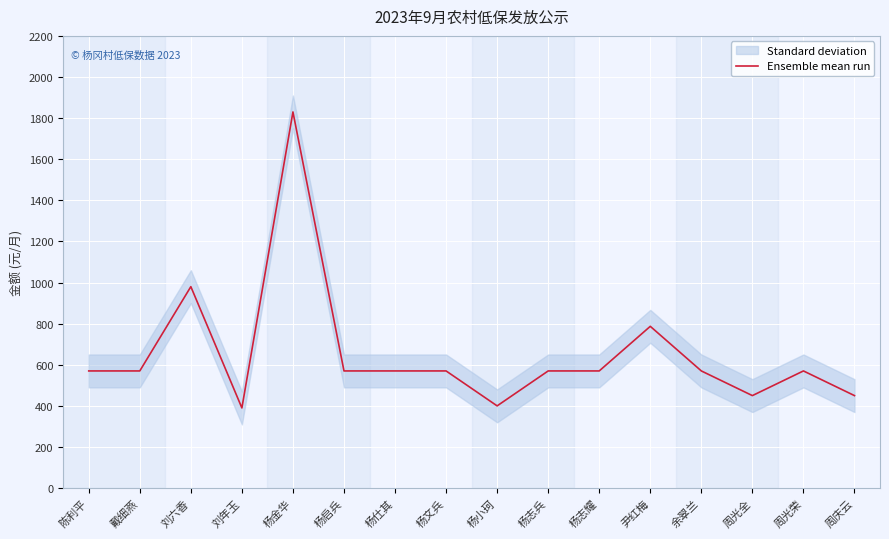

Reading left to right, transcribe all the data shown in this chart.

陈利平=570	戴细燕=570	刘六香=980	刘年玉=390	杨金华=1830	杨启兵=570	杨仕其=570	杨文兵=570	杨小珂=400	杨志兵=570	杨志耀=570	尹红梅=787	余翠兰=570	周光全=450	周光荣=570	周庆云=450